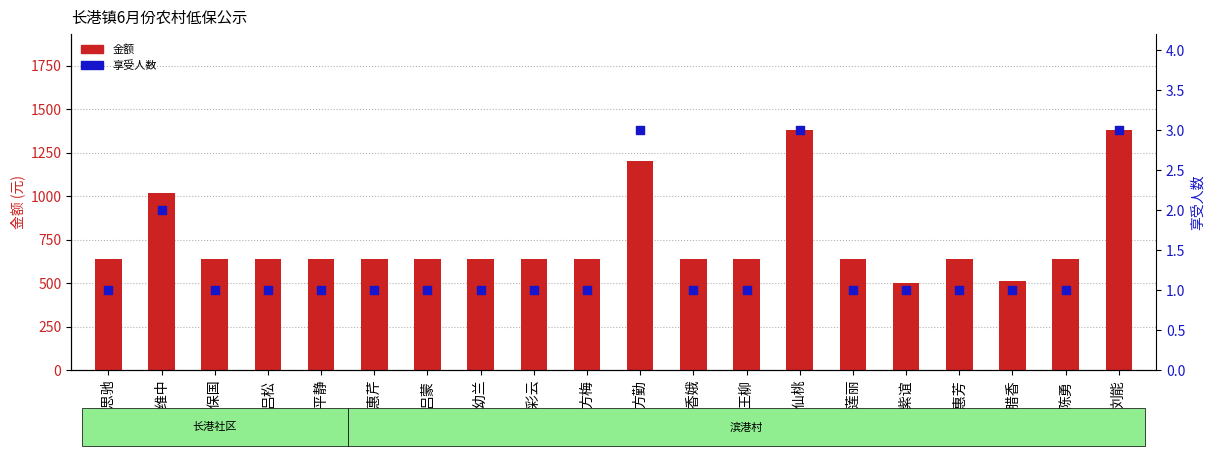

Which series has the largest total across all categories?

金额